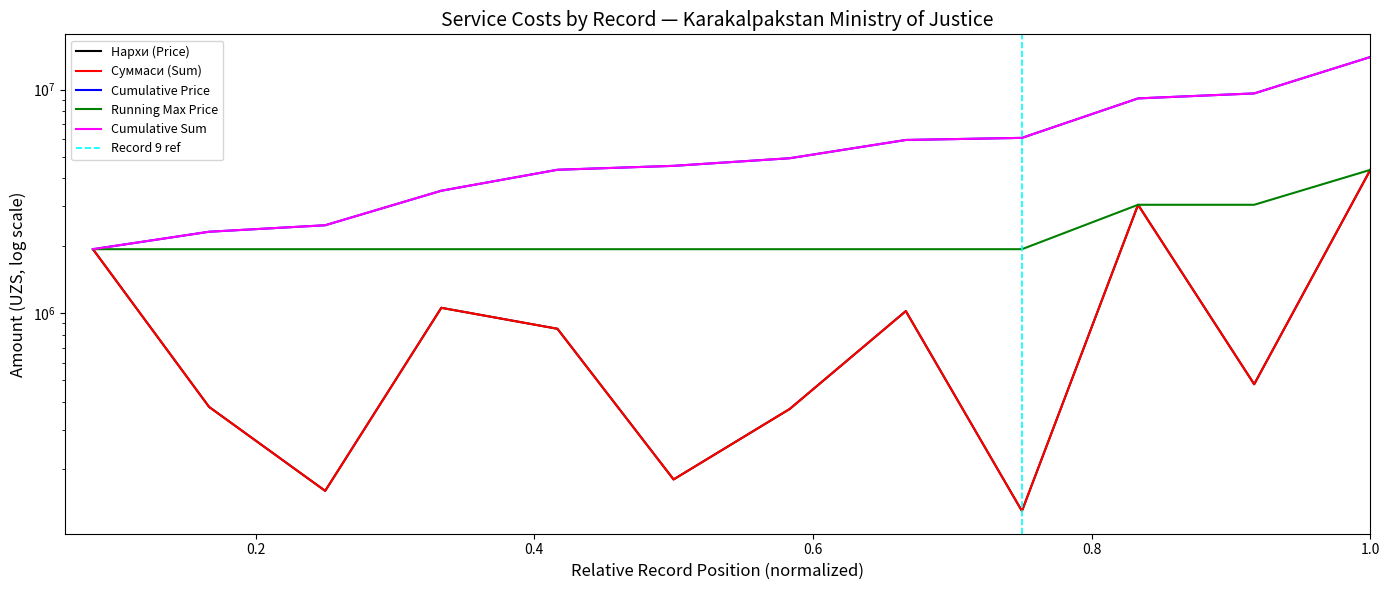

How many data points does each series have?

12